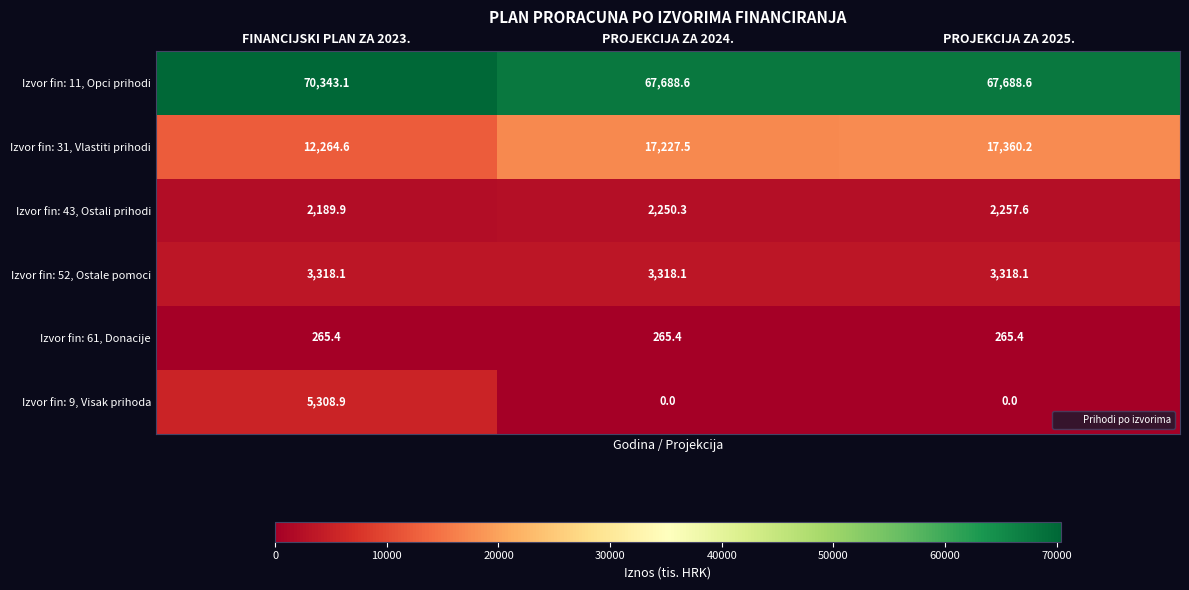

Which series has the largest total across all categories?

Izvor fin: 11, Opci prihodi